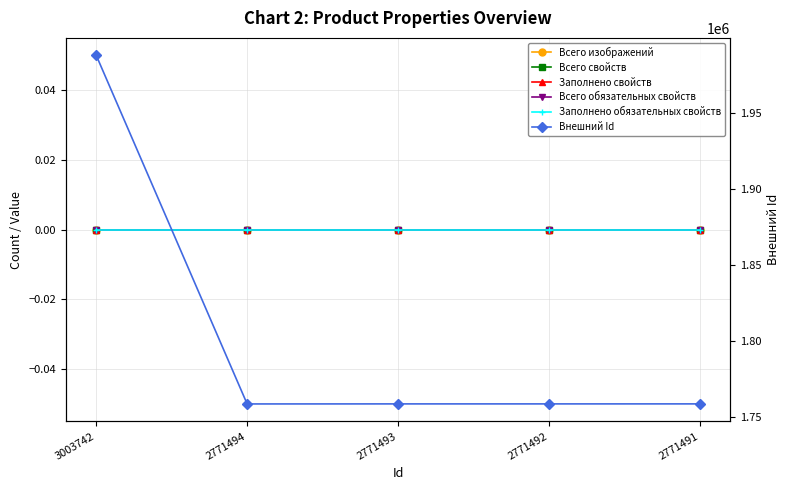

True or false: Всего обязательных свойств and Внешний Id cross at least once.

False